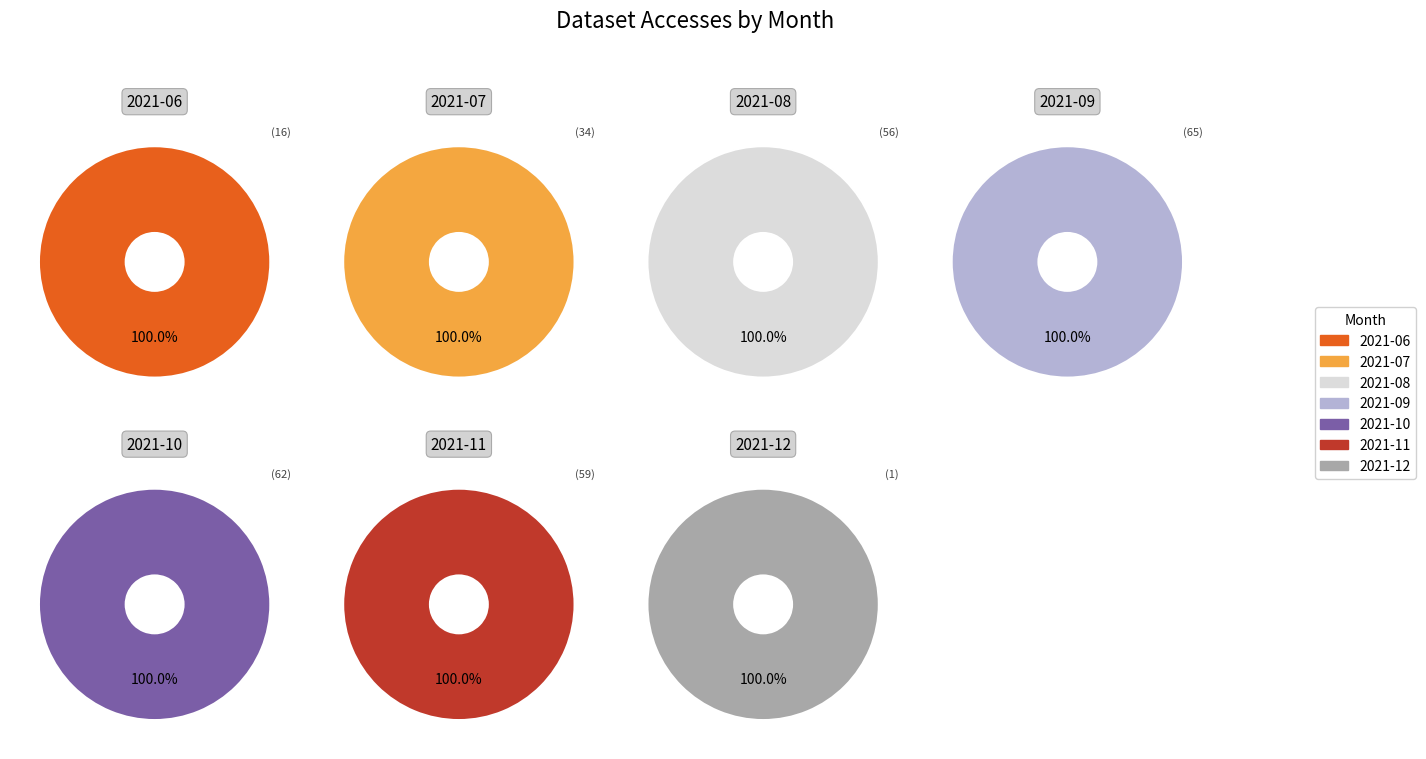

What percentage do 2021-11 and 2021-09 together represent?

42.3%